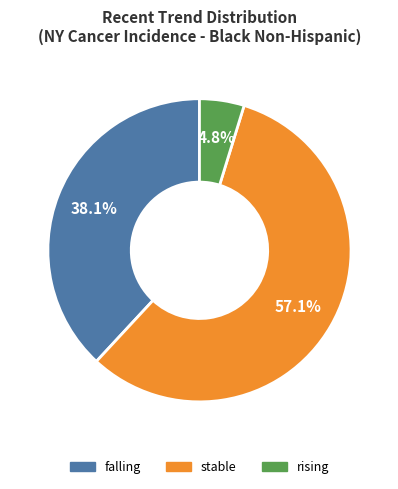

How many slices are in this pie chart?

3